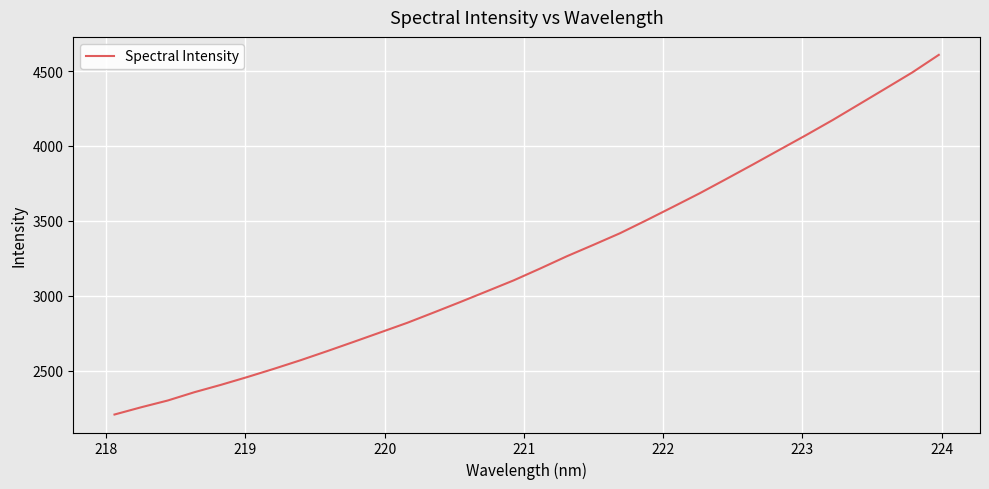

What is the difference between the maximum and minimum values?

2401.9